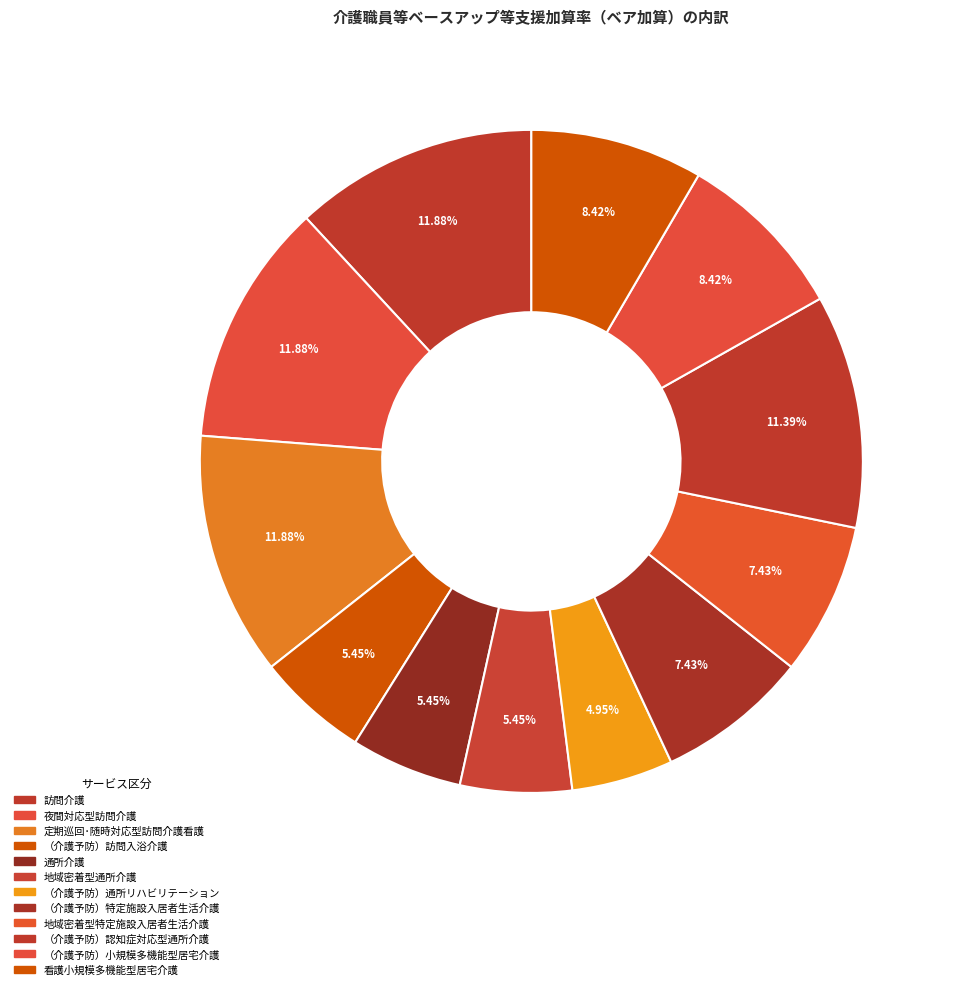

What percentage do 看護小規模多機能型居宅介護 and 夜間対応型訪問介護 together represent?

20.3%